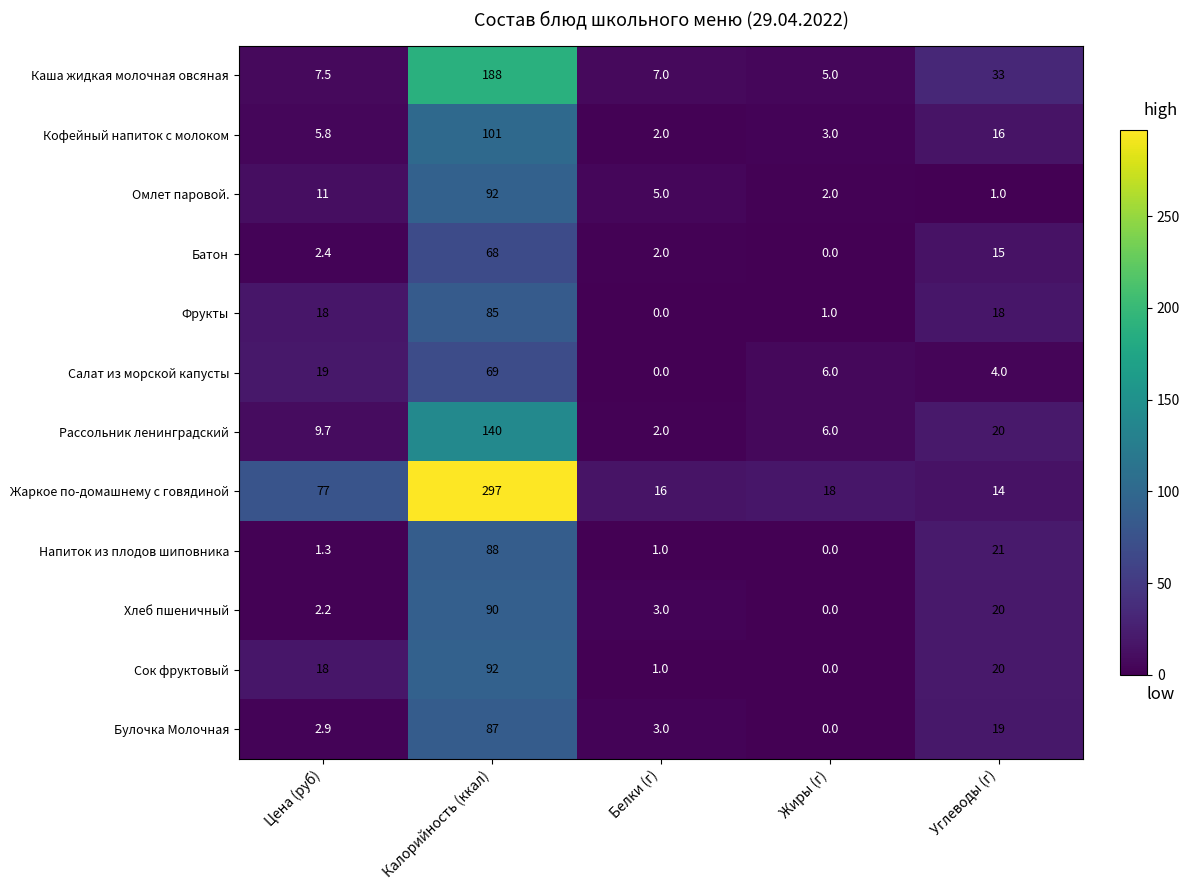

Rank the categories by Батон value from lowest to highest.

Жиры (г), Белки (г), Цена (руб), Углеводы (г), Калорийность (ккал)